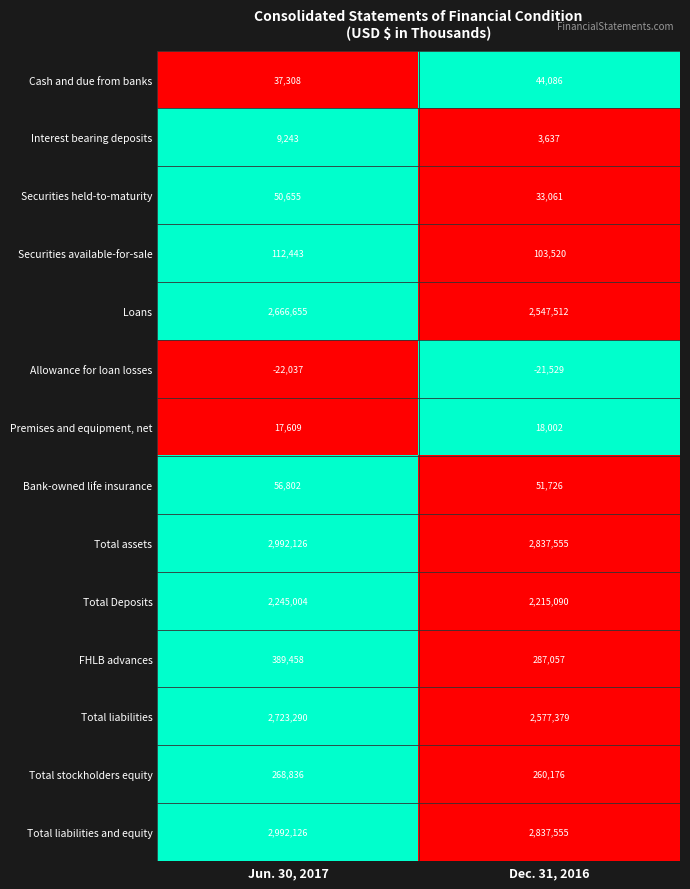

How many series are shown in this chart?

14